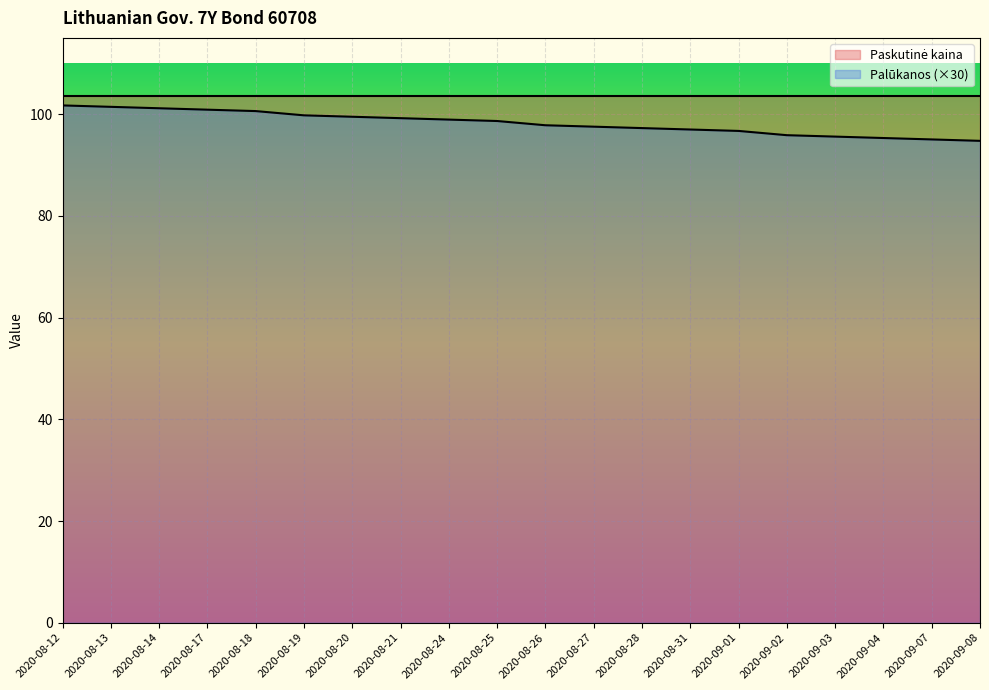

How many lines are shown in the chart?

2